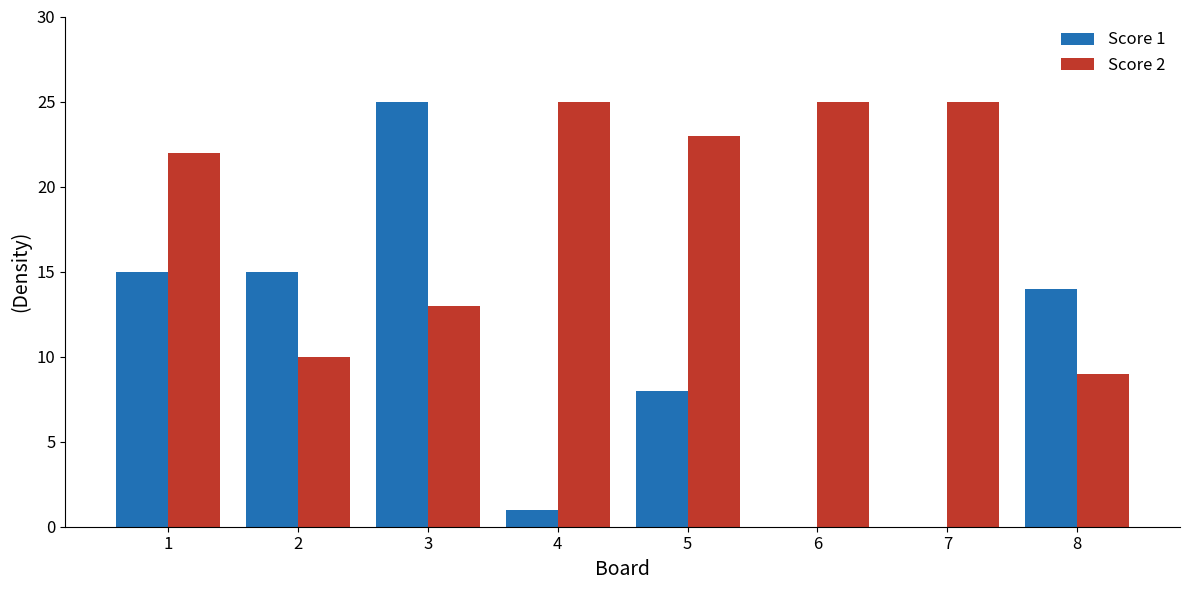

Reading left to right, transcribe all the data shown in this chart.

Score 1: 15	15	25	1	8	0	0	14
Score 2: 22	10	13	25	23	25	25	9